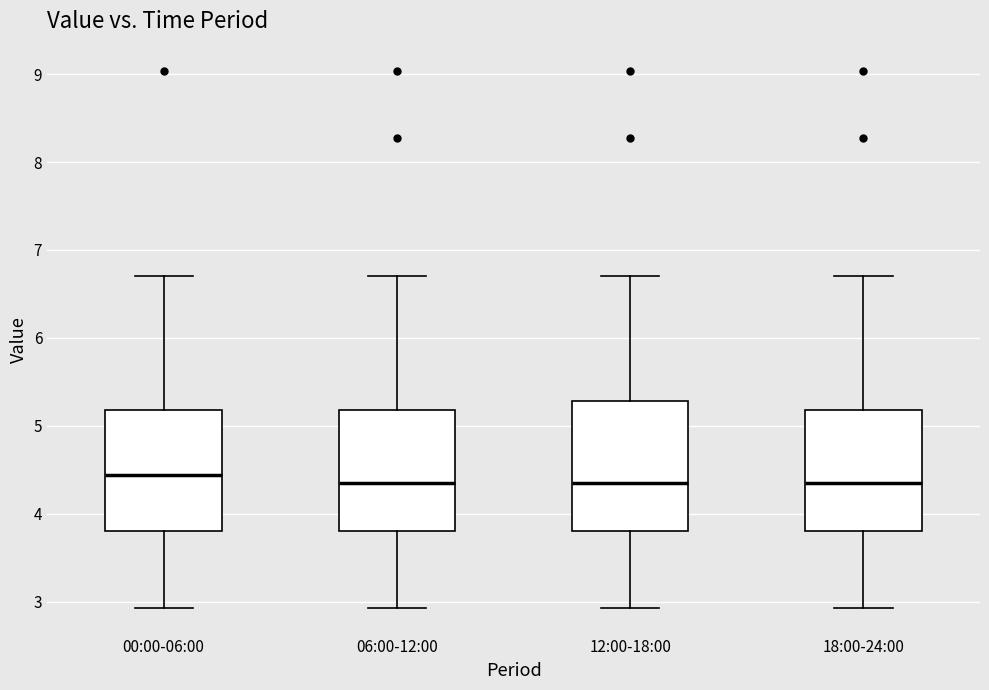

Comparing the boxes themselves (not the whiskers), which one is the tallest?

12:00-18:00